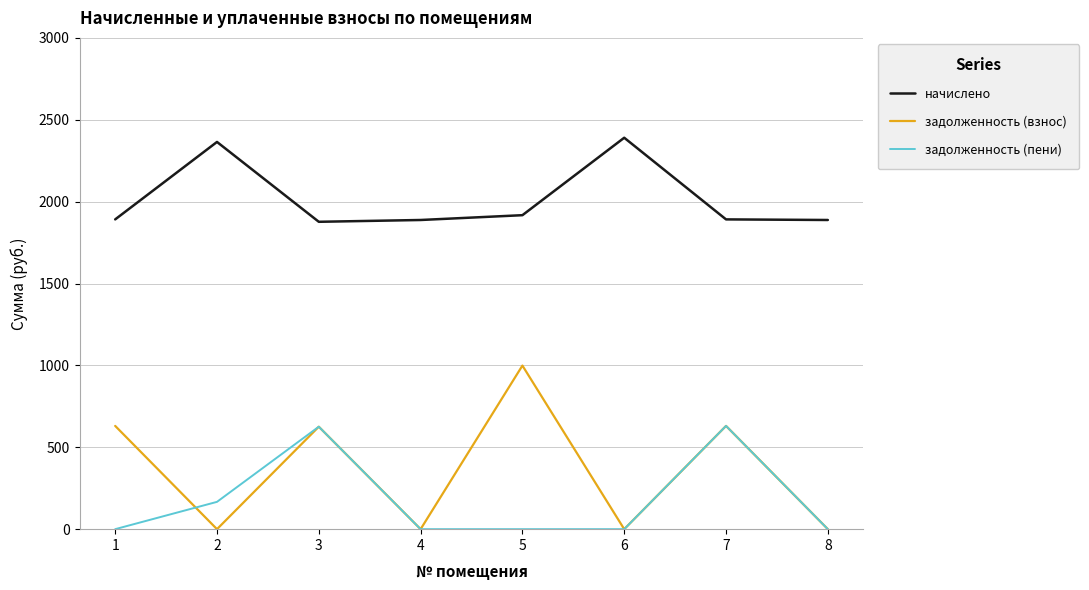

How many distinct data groups are displayed?

3